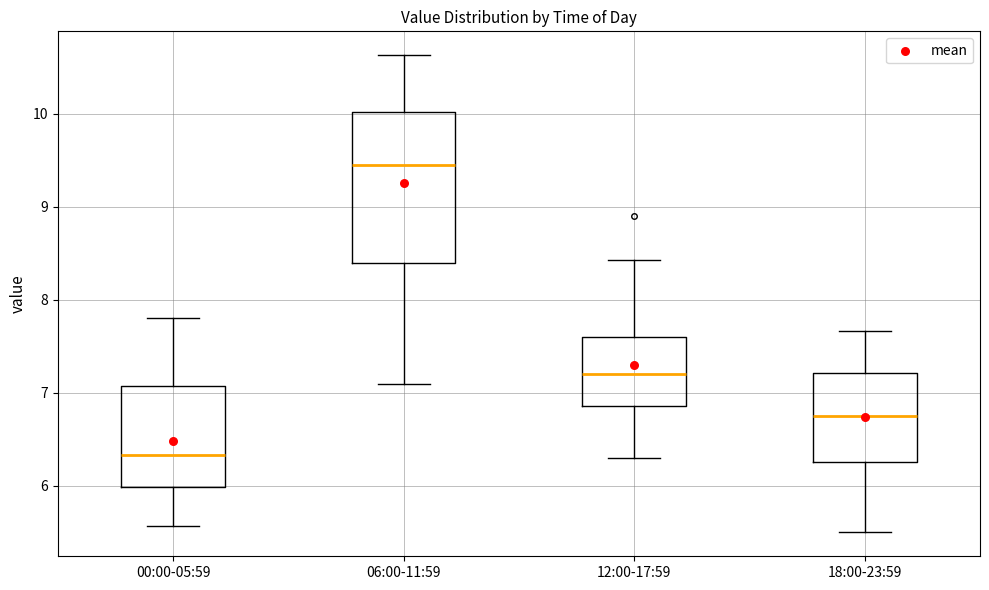

Reading left to right, read every box against the y-axis: the position of its median line, the range the box covers, and the ends of its whiskers. The values are not printed on the chart, so give them approximately, as read against the axis.

00:00-05:59: median 6.3, box 6.0 to 7.1, whiskers 5.6 to 7.8
06:00-11:59: median 9.5, box 8.4 to 10.0, whiskers 7.1 to 10.6
12:00-17:59: median 7.2, box 6.9 to 7.6, whiskers 6.3 to 8.4
18:00-23:59: median 6.8, box 6.3 to 7.2, whiskers 5.5 to 7.7